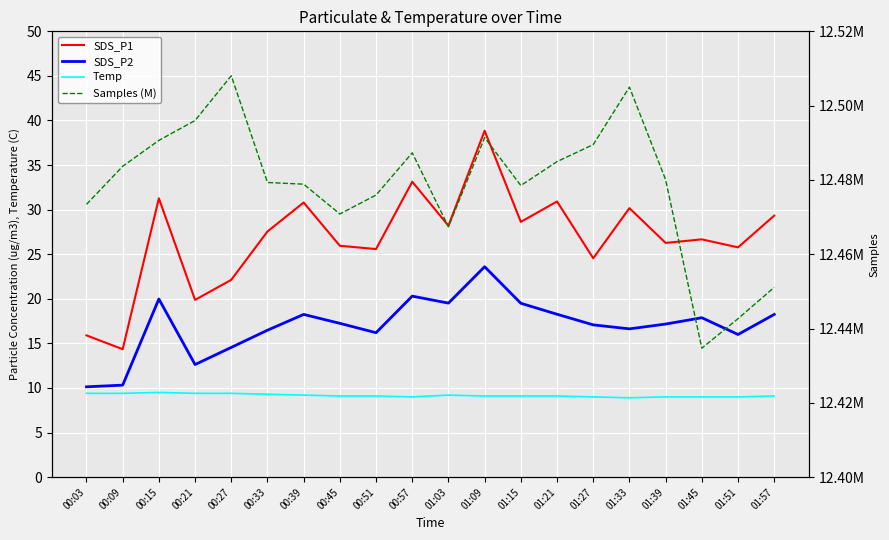

At which label does SDS_P2 first exceed 17?

00:15